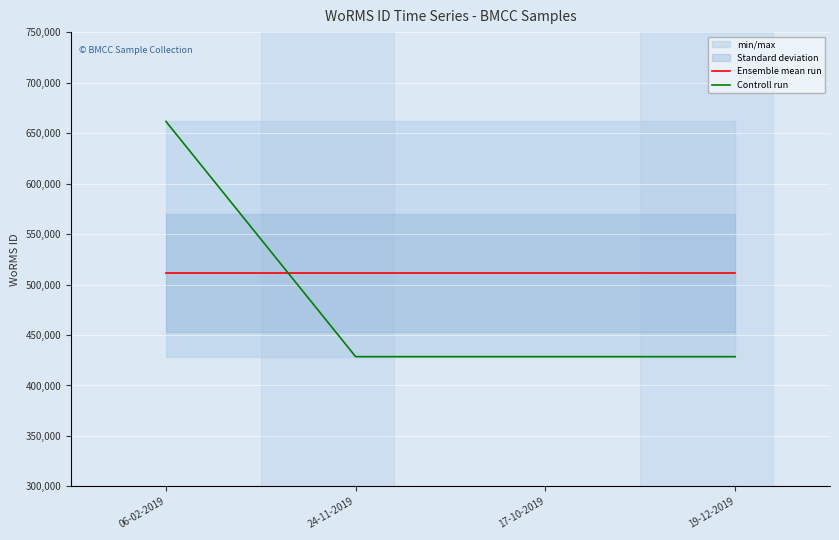

Rank the categories by Controll run value from highest to lowest.

06-02-2019, 24-11-2019, 17-10-2019, 19-12-2019